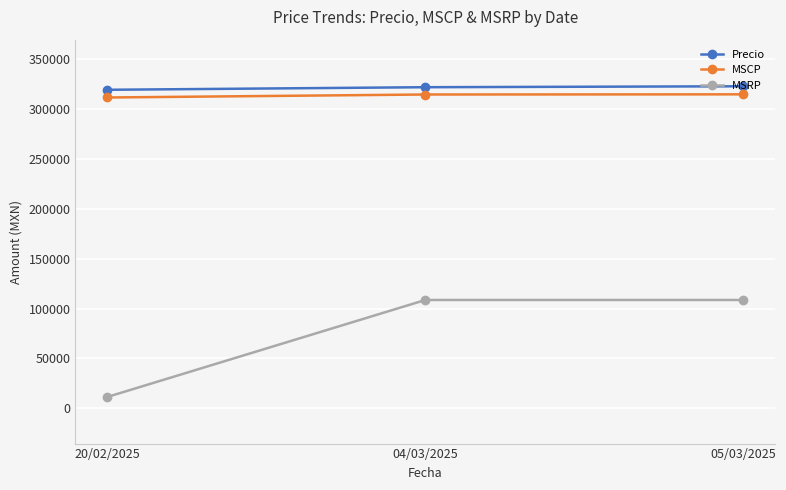

How many data points in MSRP are less than 108663?

1